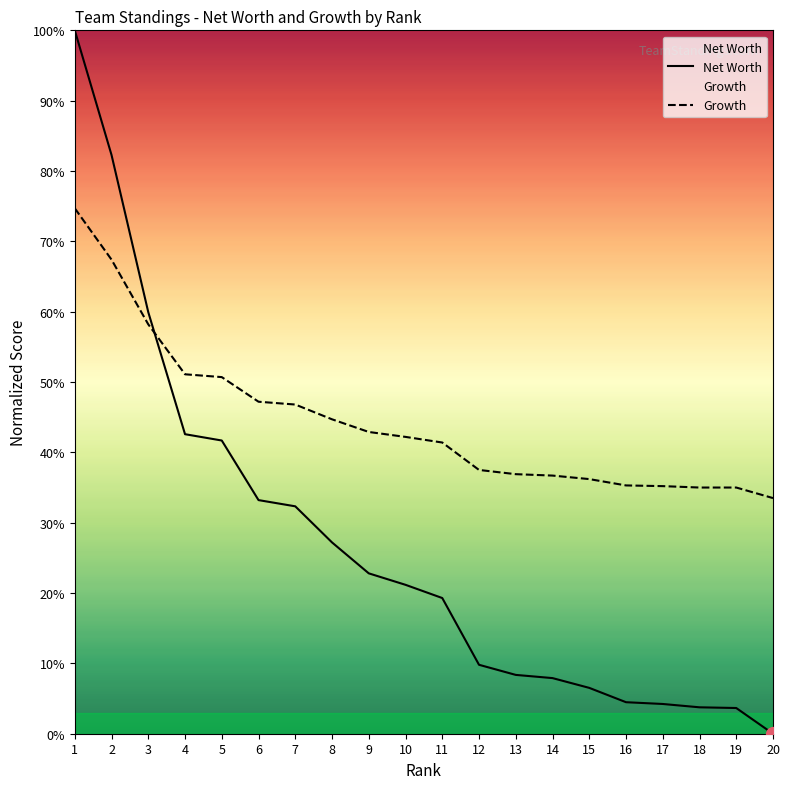

What is the difference between the second highest and minimum values in the Growth series?

0.3